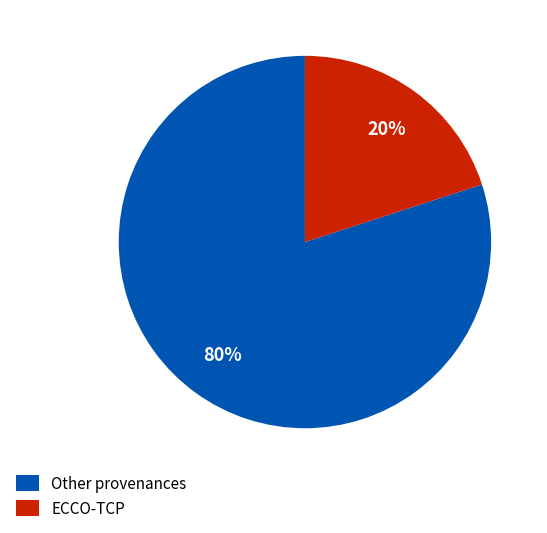

Which slice is the largest?

Other provenances